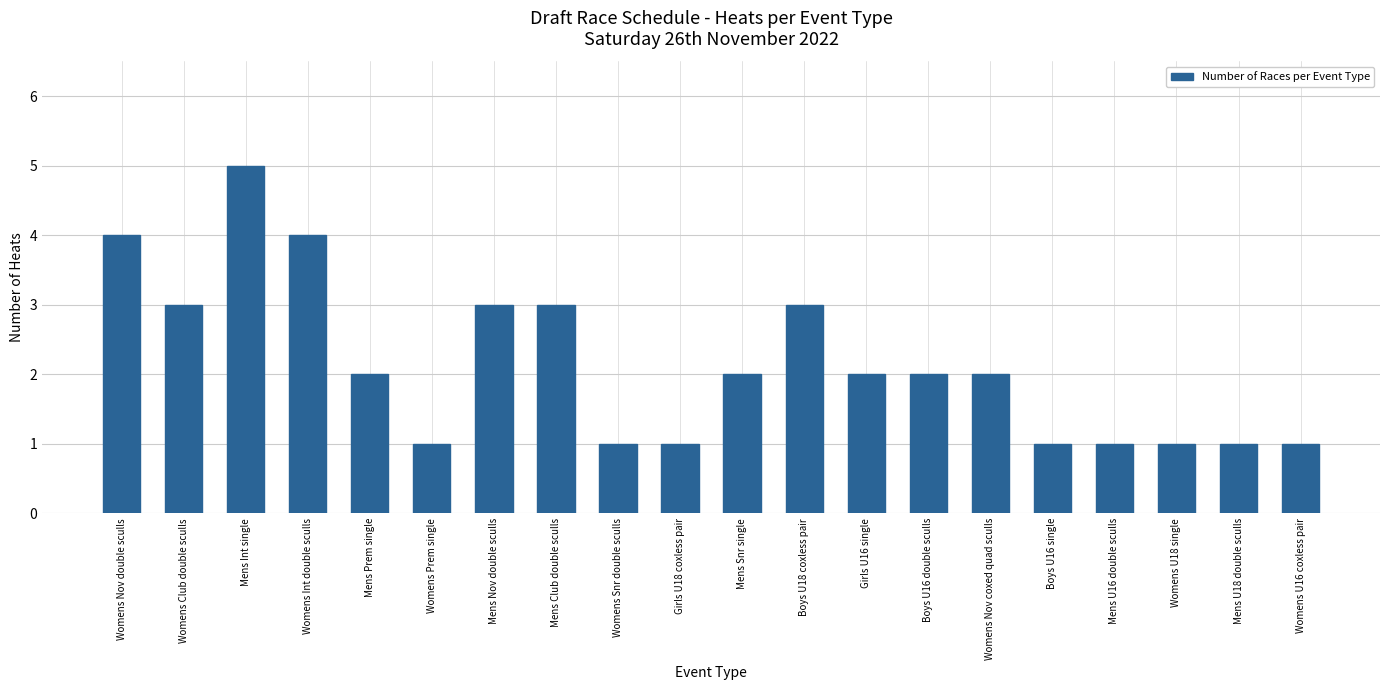

What value does the data have at Womens Club double sculls?

3